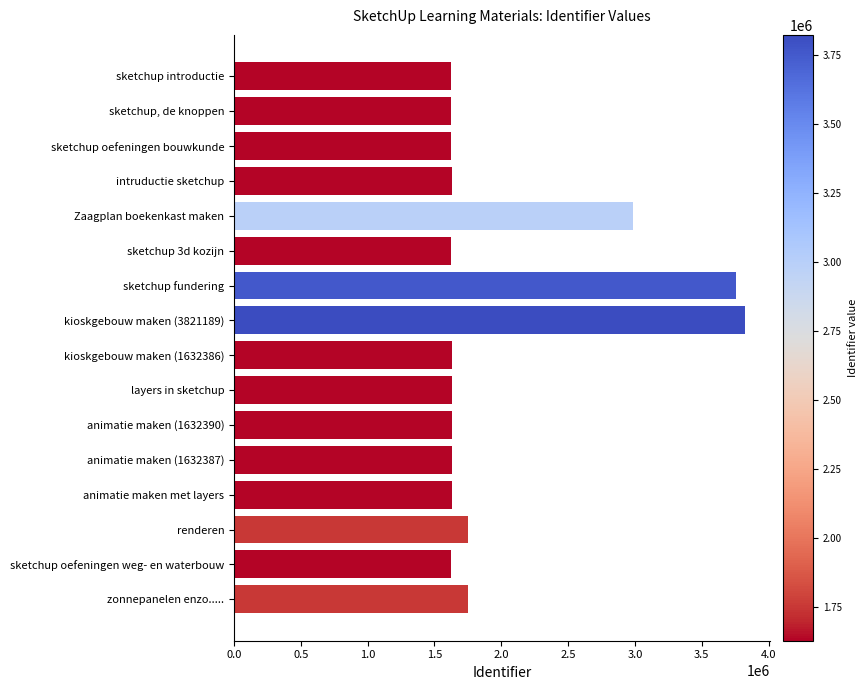

How many values are below 1632388?

8